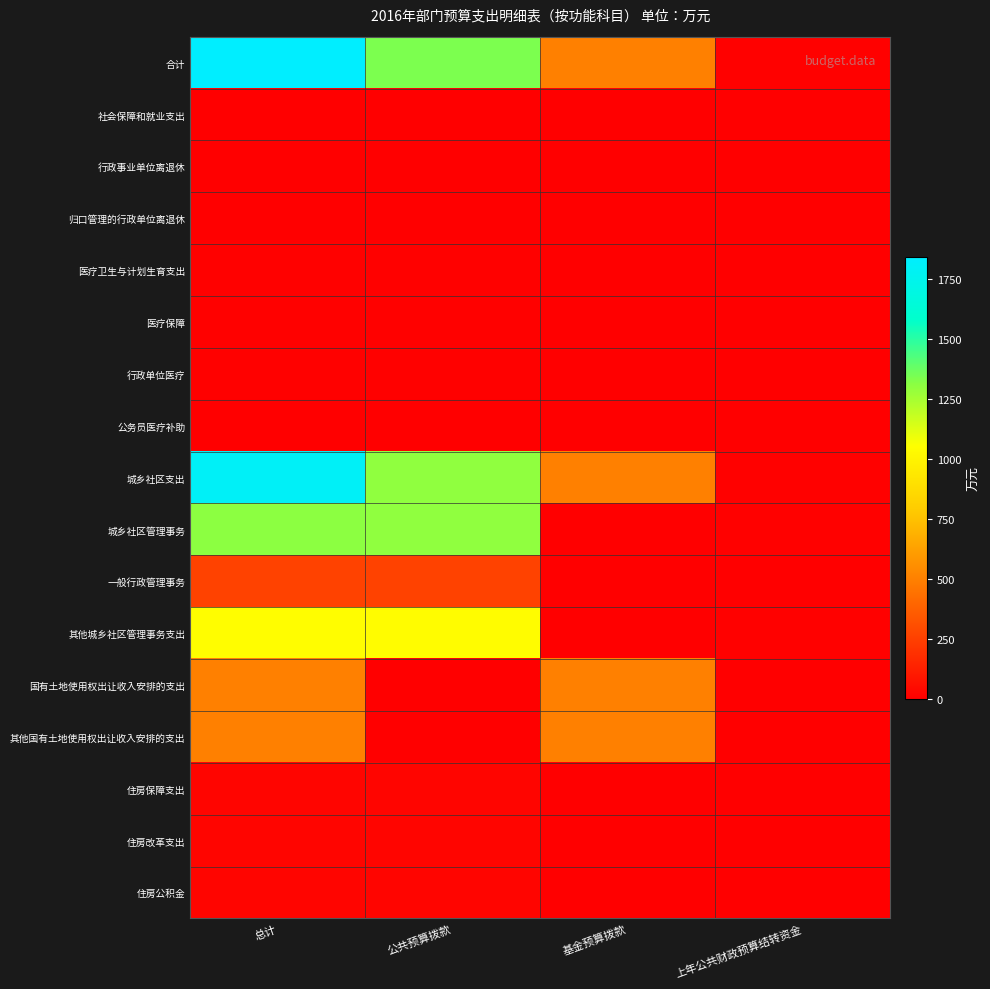

Reading right to left, what are all the values shown in this chart?

合计: 上年公共财政预算结转资金=7.4	基金预算拨款=500.0	公共预算拨款=1338.1	总计=1845.4
社会保障和就业支出: 上年公共财政预算结转资金=0.0	基金预算拨款=0.0	公共预算拨款=6.1	总计=6.1
行政事业单位离退休: 上年公共财政预算结转资金=0.0	基金预算拨款=0.0	公共预算拨款=6.1	总计=6.1
归口管理的行政单位离退休: 上年公共财政预算结转资金=0.0	基金预算拨款=0.0	公共预算拨款=6.1	总计=6.1
医疗卫生与计划生育支出: 上年公共财政预算结转资金=0.0	基金预算拨款=0.0	公共预算拨款=10.2	总计=10.2
医疗保障: 上年公共财政预算结转资金=0.0	基金预算拨款=0.0	公共预算拨款=10.2	总计=10.2
行政单位医疗: 上年公共财政预算结转资金=0.0	基金预算拨款=0.0	公共预算拨款=7.5	总计=7.5
公务员医疗补助: 上年公共财政预算结转资金=0.0	基金预算拨款=0.0	公共预算拨款=2.7	总计=2.7
城乡社区支出: 上年公共财政预算结转资金=7.4	基金预算拨款=500.0	公共预算拨款=1298.1	总计=1805.5
城乡社区管理事务: 上年公共财政预算结转资金=7.4	基金预算拨款=0.0	公共预算拨款=1298.1	总计=1305.5
一般行政管理事务: 上年公共财政预算结转资金=0.0	基金预算拨款=0.0	公共预算拨款=258.1	总计=258.1
其他城乡社区管理事务支出: 上年公共财政预算结转资金=7.4	基金预算拨款=0.0	公共预算拨款=1040.0	总计=1047.4
国有土地使用权出让收入安排的支出: 上年公共财政预算结转资金=0.0	基金预算拨款=500.0	公共预算拨款=0.0	总计=500.0
其他国有土地使用权出让收入安排的支出: 上年公共财政预算结转资金=0.0	基金预算拨款=500.0	公共预算拨款=0.0	总计=500.0
住房保障支出: 上年公共财政预算结转资金=0.0	基金预算拨款=0.0	公共预算拨款=23.7	总计=23.7
住房改革支出: 上年公共财政预算结转资金=0.0	基金预算拨款=0.0	公共预算拨款=23.7	总计=23.7
住房公积金: 上年公共财政预算结转资金=0.0	基金预算拨款=0.0	公共预算拨款=23.7	总计=23.7